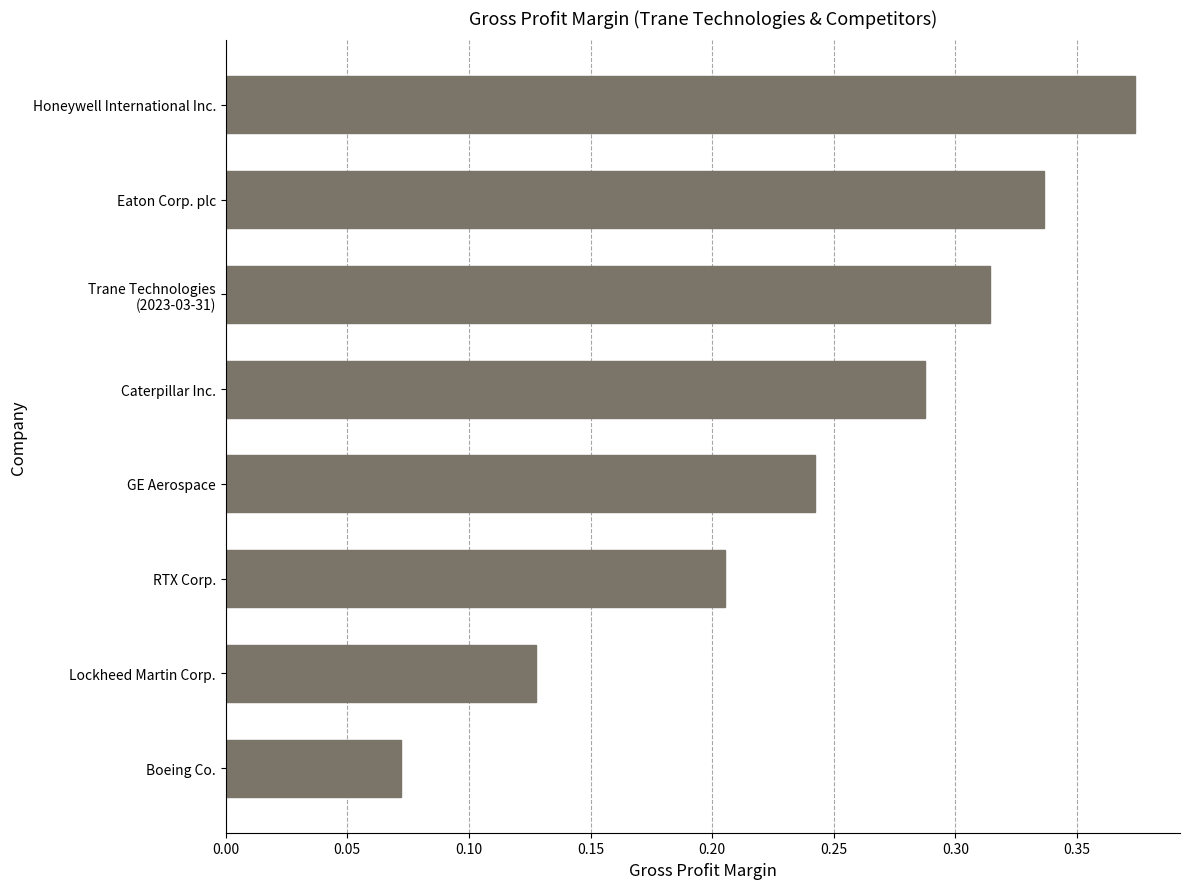

What is the sum of all values?

2.0